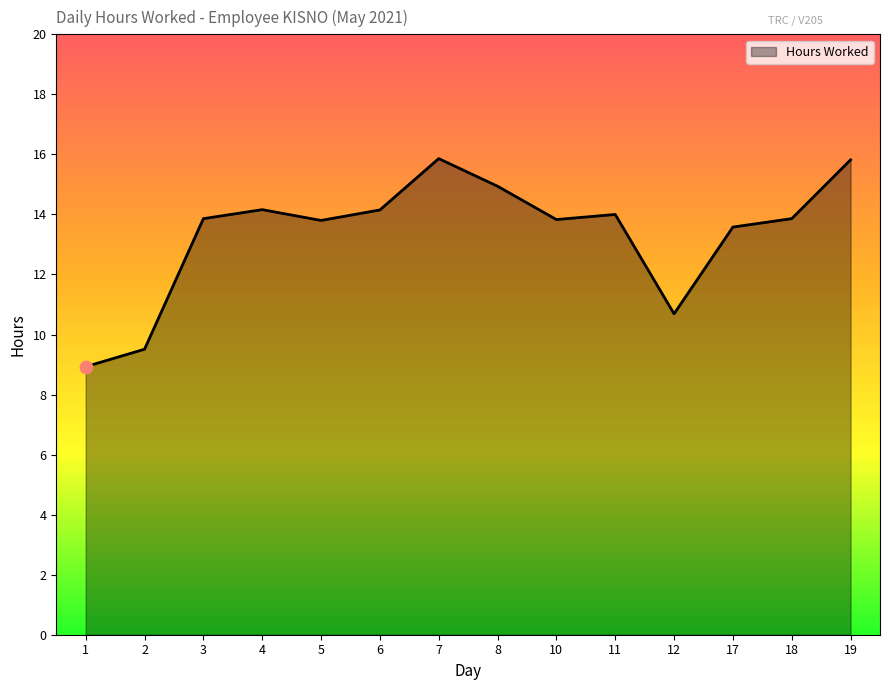

What is the change in value from 2 to 19?

+6.3